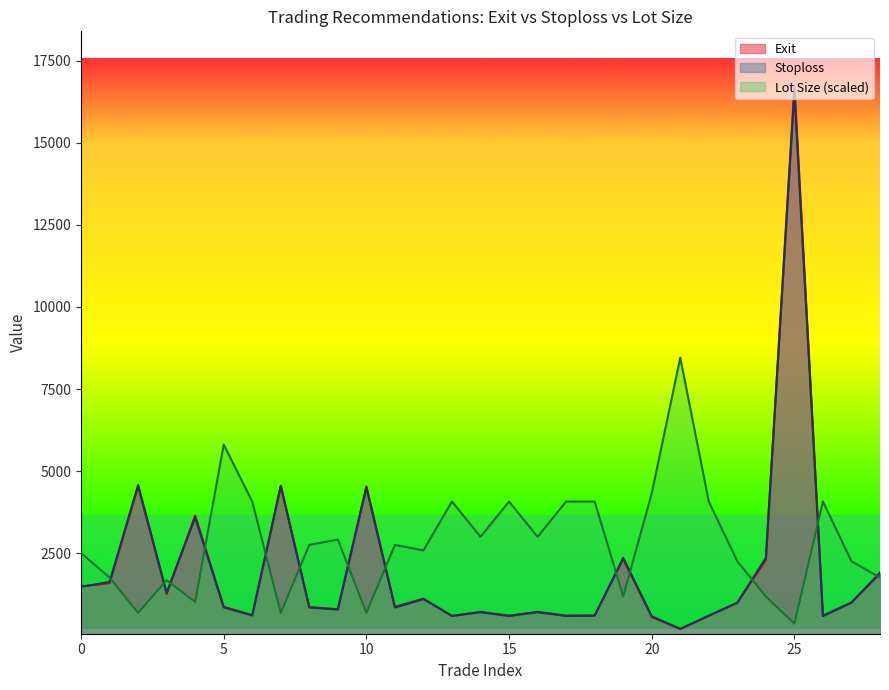

What is the spread (max minus min) of values at 5?

4960.7